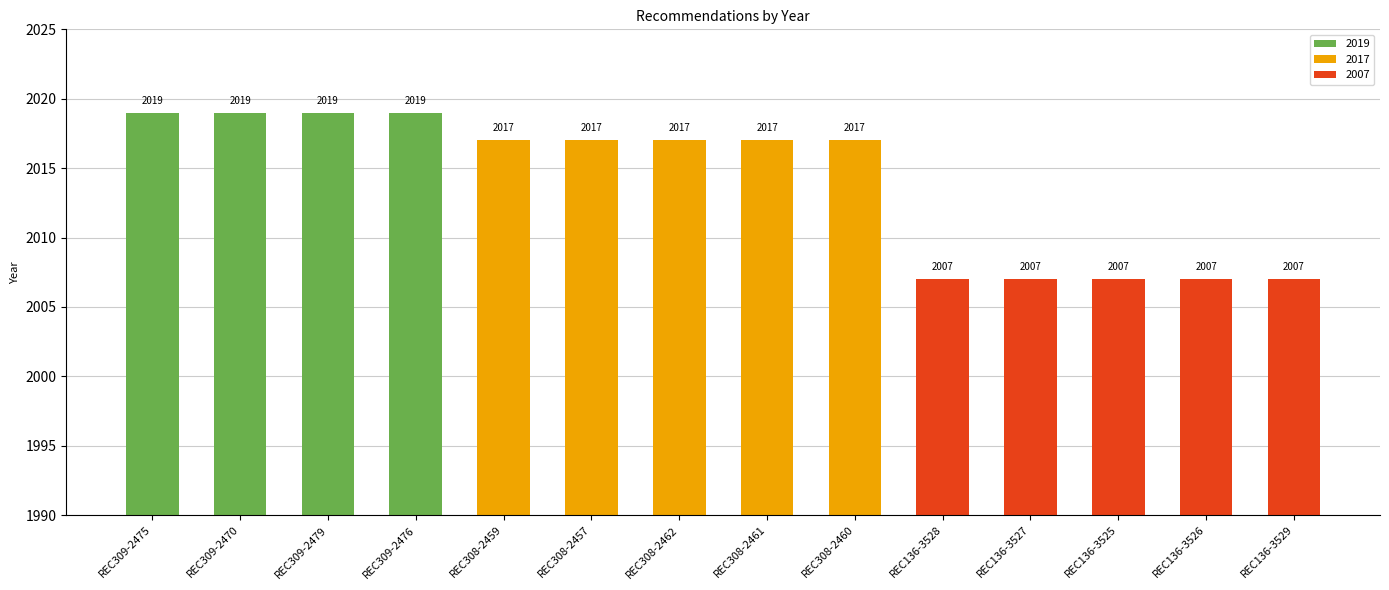

What is the value of the 12th bar from the left?

2007